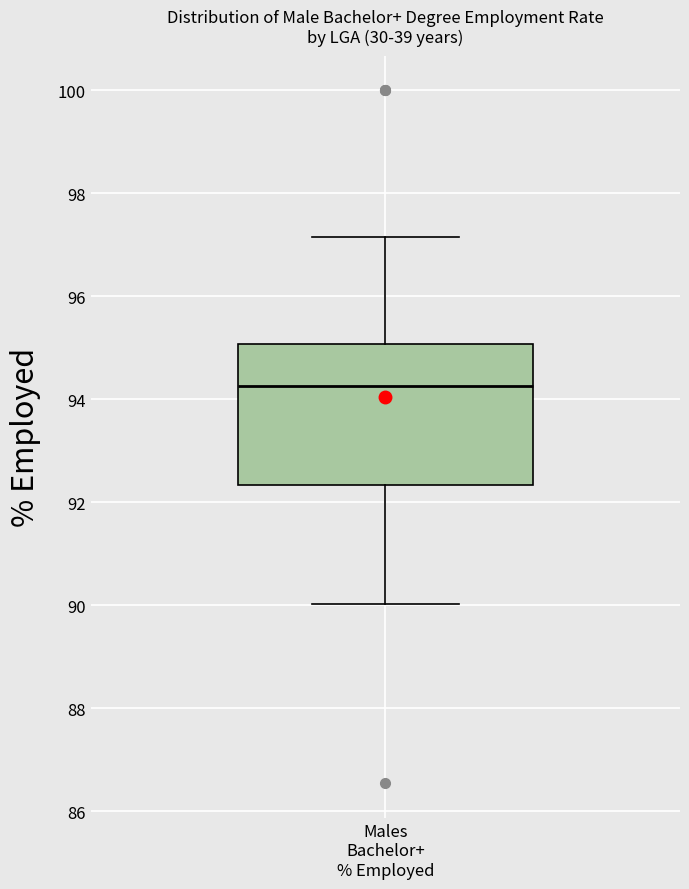

Read this box plot against the y-axis: the position of the median line, the range covered by the box, and the ends of both whiskers. The values are not printed on the chart, so give them approximately, as read against the axis.

median 94.2, box 92.4 to 95.0, whiskers 90.0 to 97.2